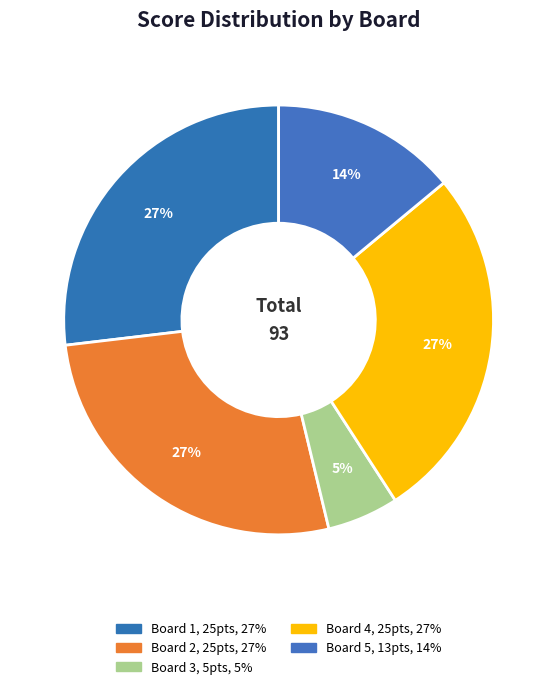

How many slices are in this pie chart?

5